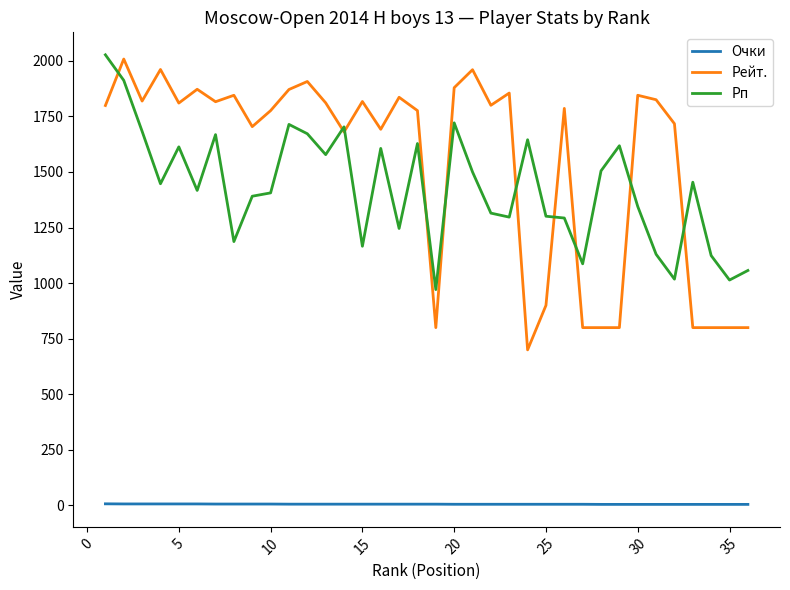

List the series in order of their peak value, highest first.

Рп, Рейт., Очки